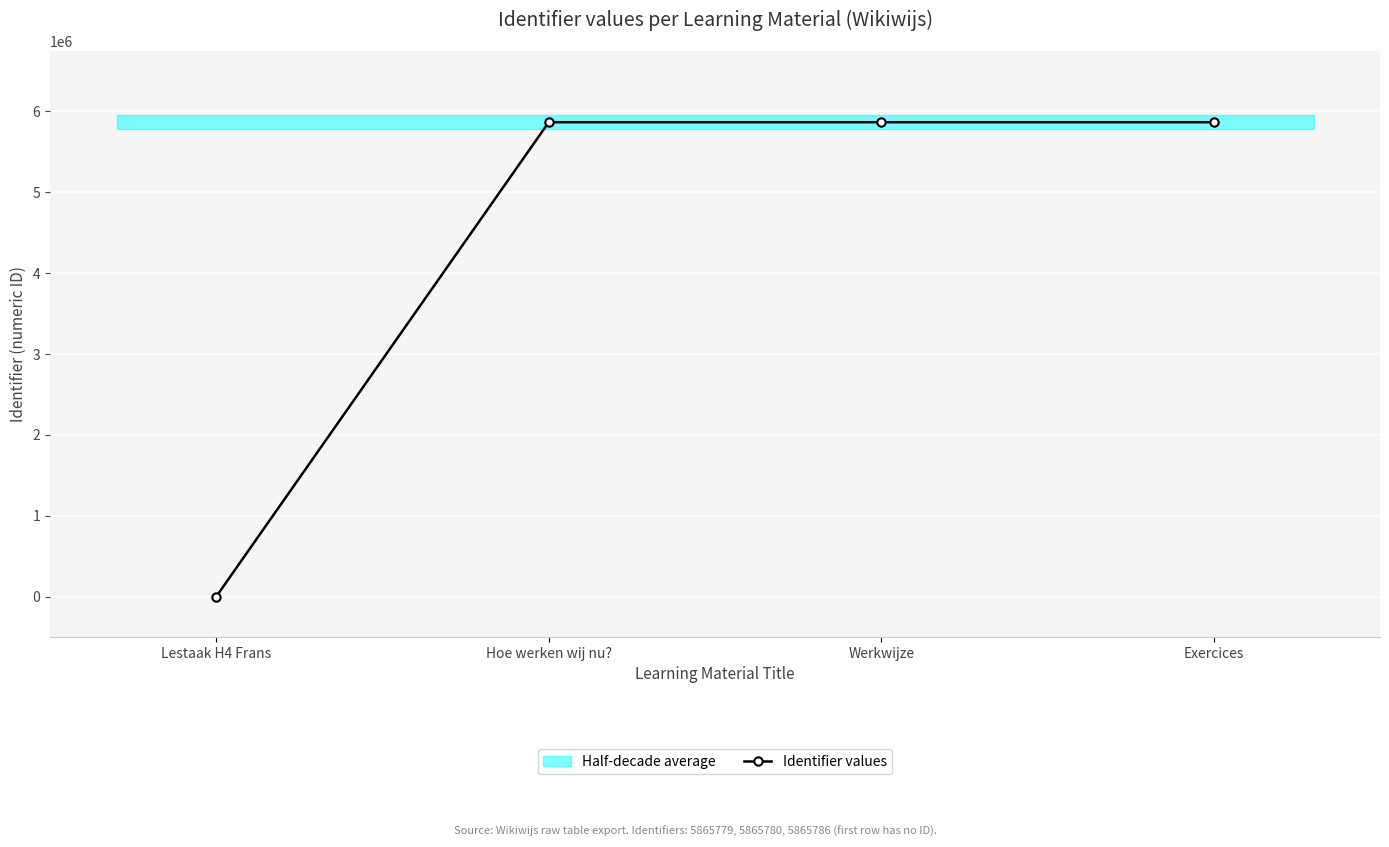

True or false: there are more than 1 points higher than both neighbors.

False